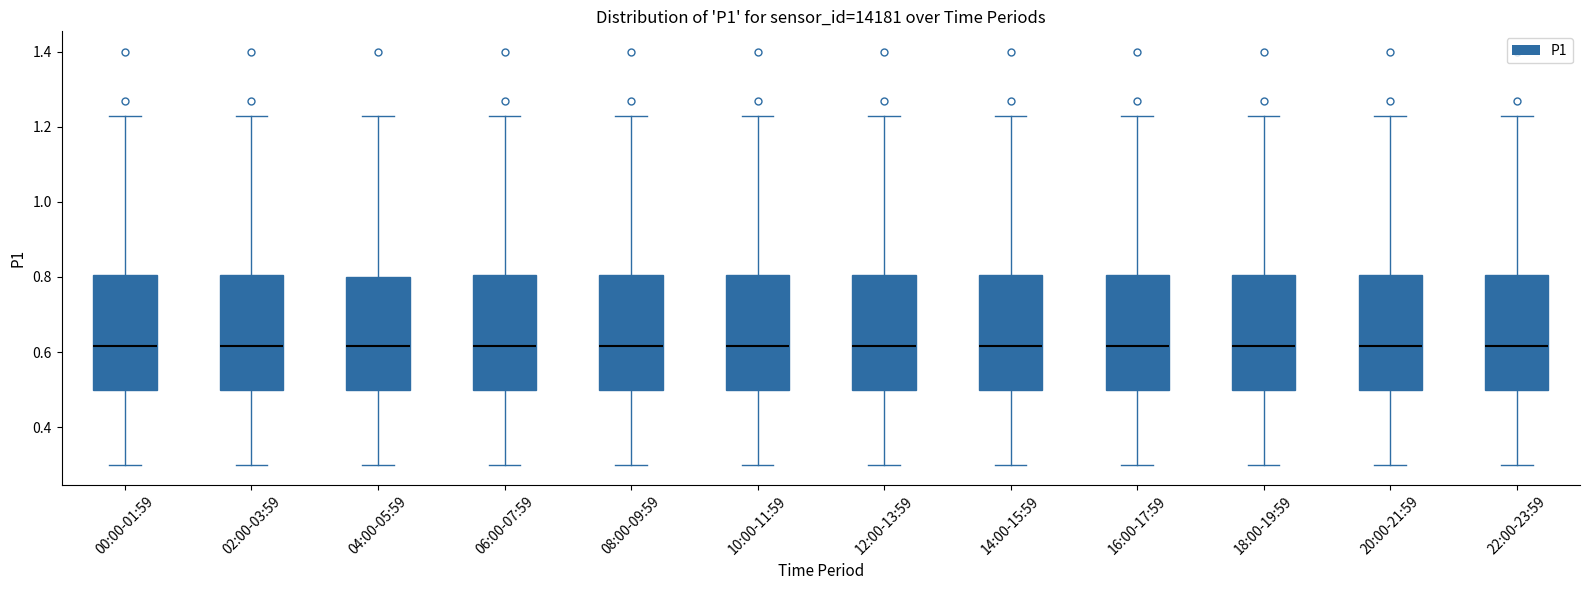

Where does the upper whisker of the box for 14:00-15:59 end on the y-axis? The values are not printed on the chart, so give them approximately, as read against the axis.

1.24